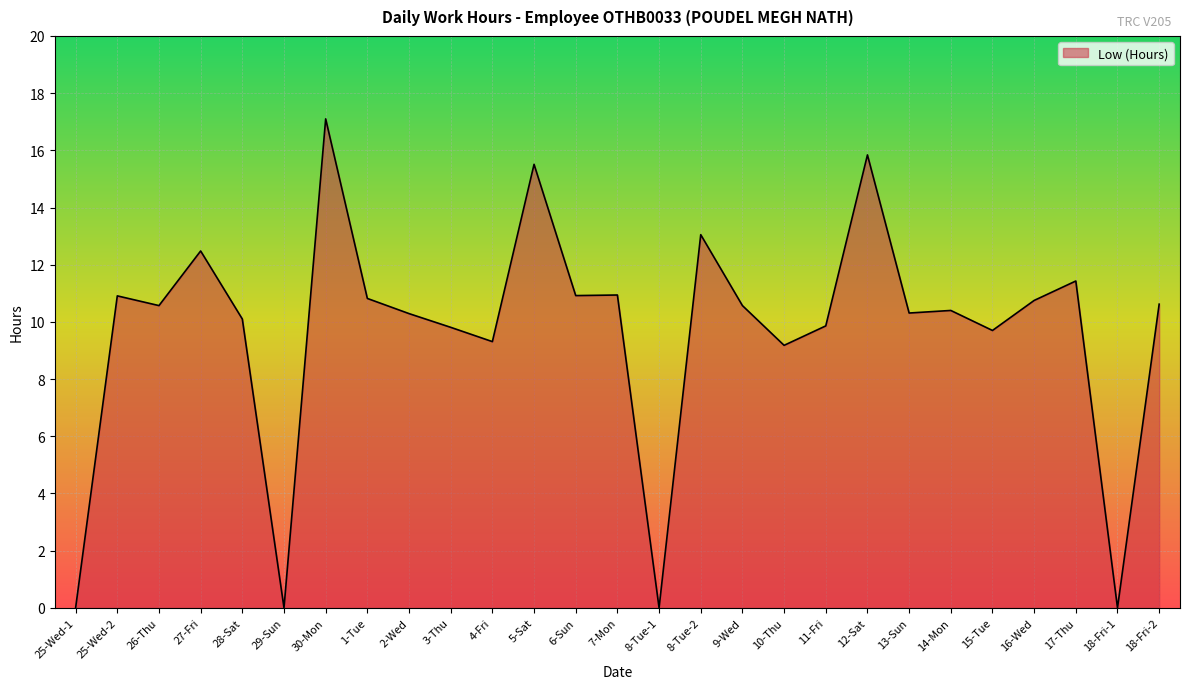

What is the change in value from 30-Mon to 3-Thu?

-7.3